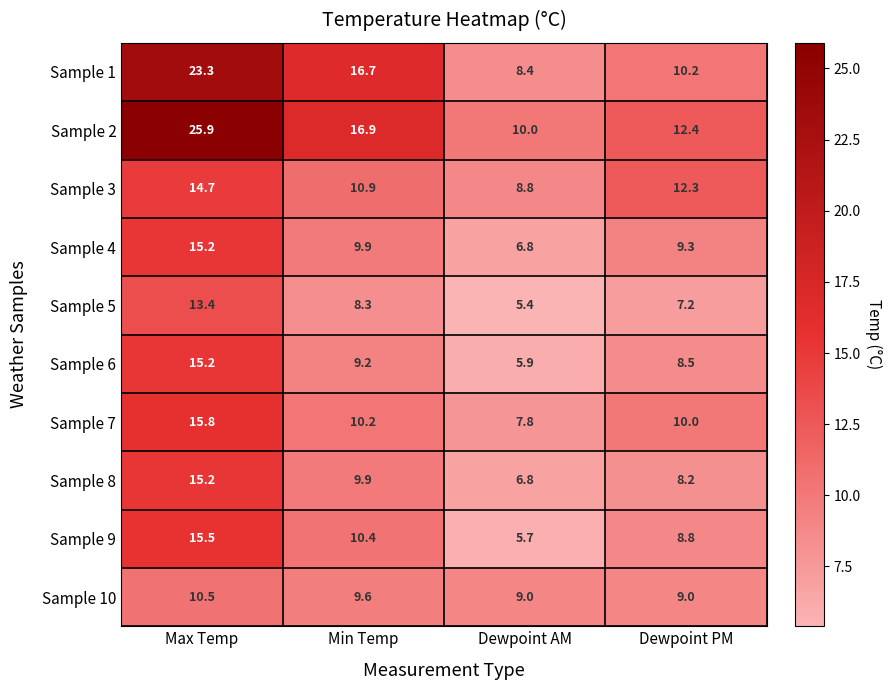

How many series are shown in this chart?

10